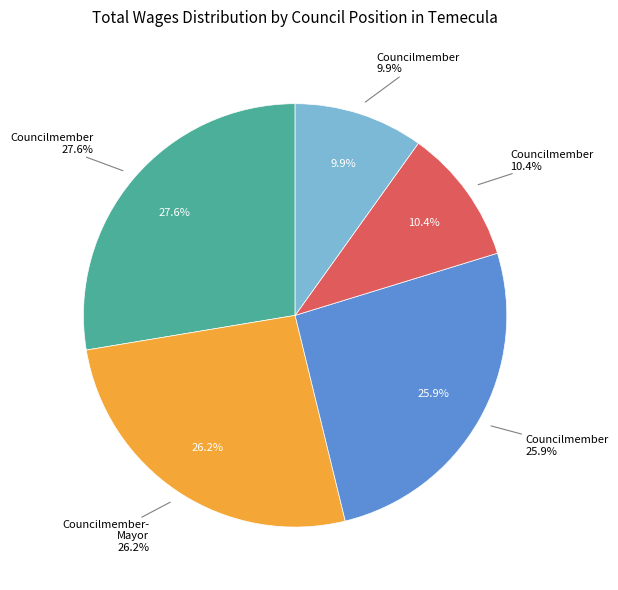

Is Councilmember (30322) the majority of the pie?

No